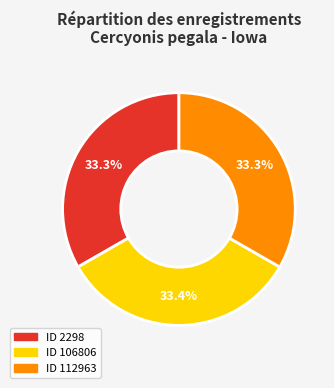

Is there any slice that represents more than half of the pie?

No